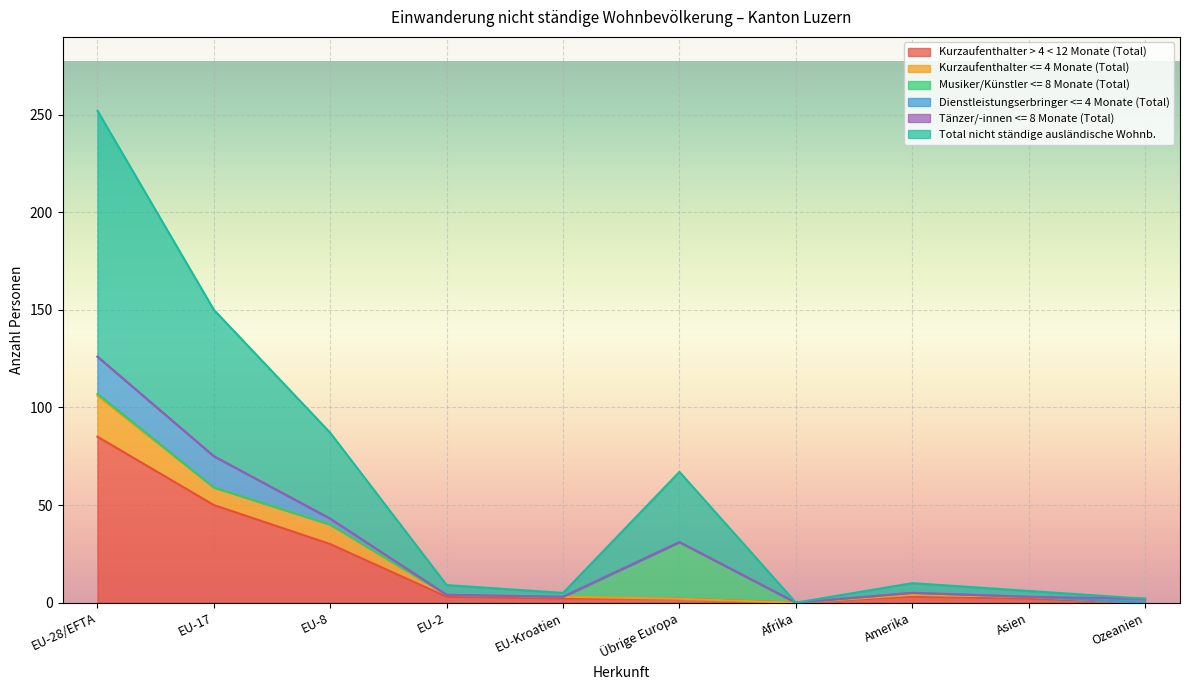

At which category does Kurzaufenthalter > 4 < 12 Monate (Total) reach its first local valley?

Afrika